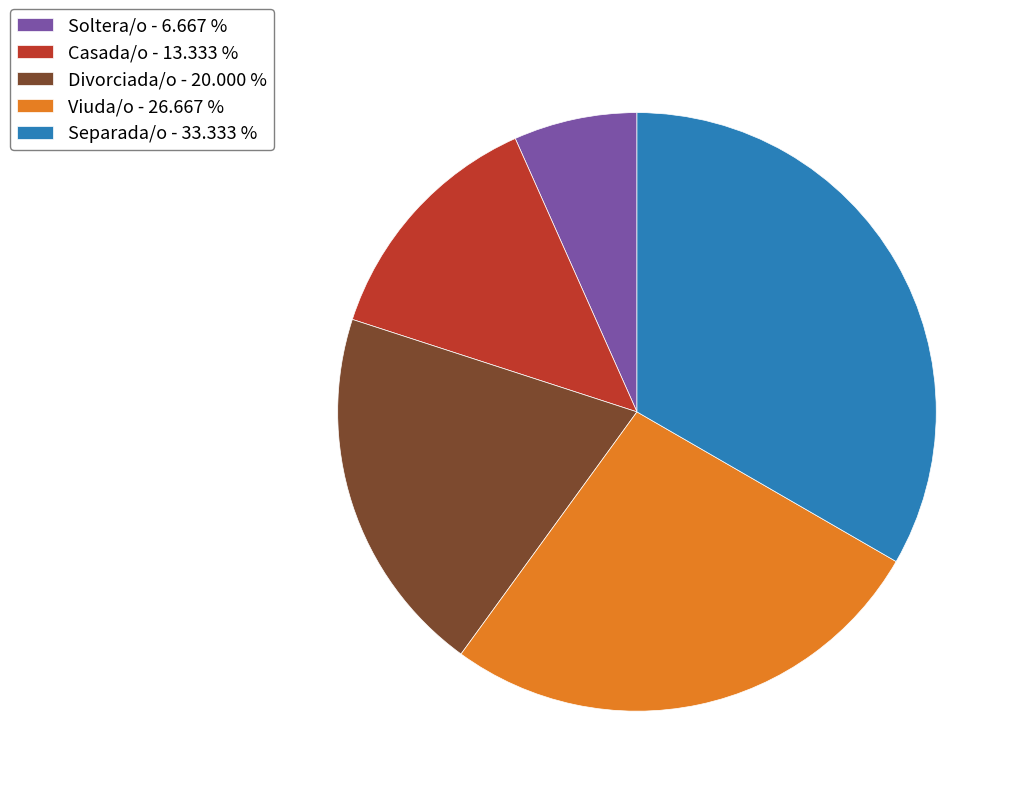

Count the number of slices in the pie.

5